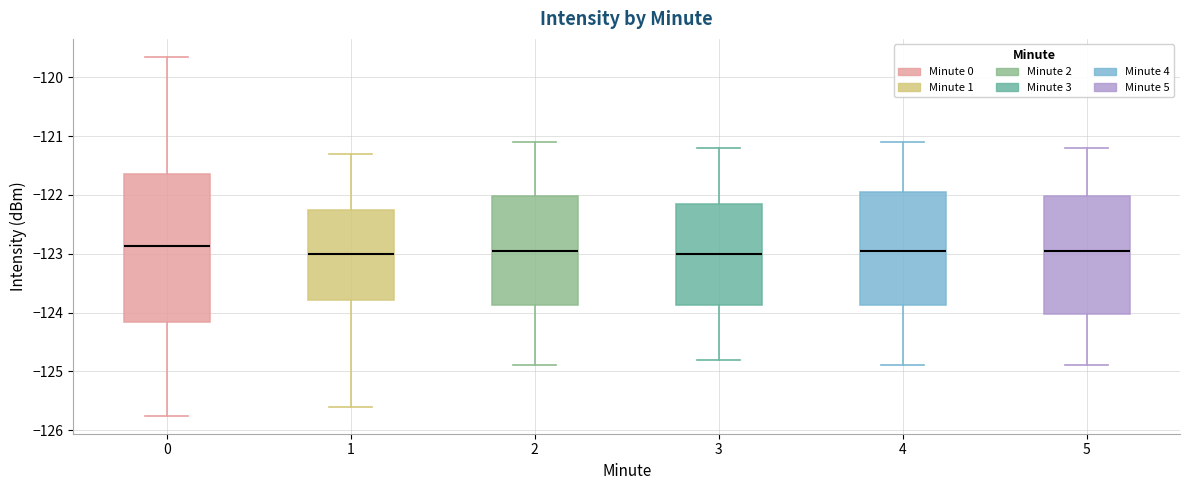

Reading left to right, transcribe this box plot: for each box, give where its median line is, the range the box spans, and where its two whiskers end, as read against the y-axis. The values are not printed on the chart, so give them approximately, as read against the axis.

0: median -122.9, box -124.2 to -121.6, whiskers -125.8 to -119.7
1: median -123.0, box -123.8 to -122.3, whiskers -125.6 to -121.3
2: median -122.9, box -123.9 to -122.0, whiskers -124.9 to -121.1
3: median -123.0, box -123.9 to -122.1, whiskers -124.8 to -121.2
4: median -122.9, box -123.9 to -121.9, whiskers -124.9 to -121.1
5: median -122.9, box -124.0 to -122.0, whiskers -124.9 to -121.2